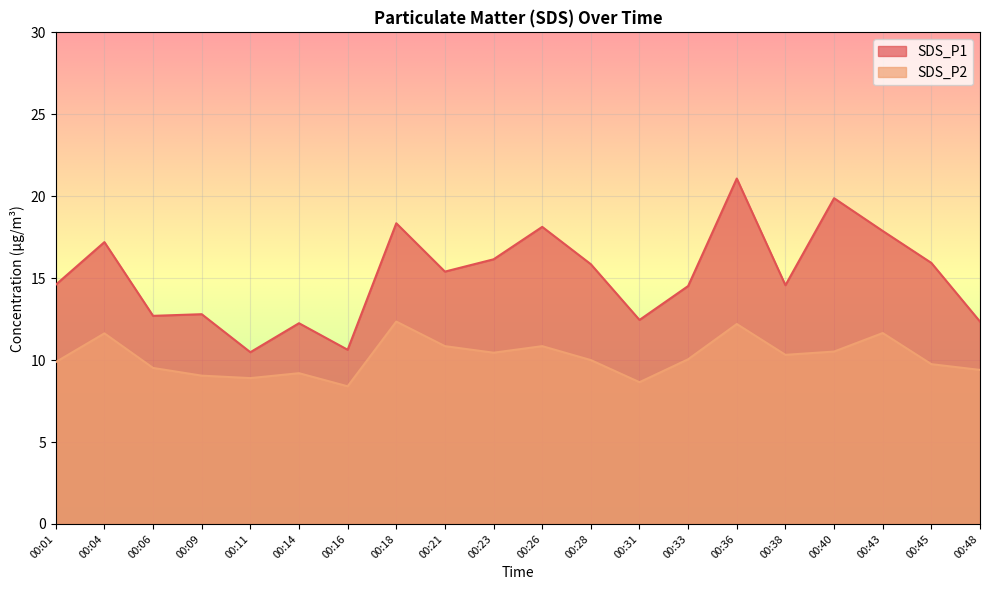

The SDS_P1 series shows 18.1 at 00:26. True or false?

True